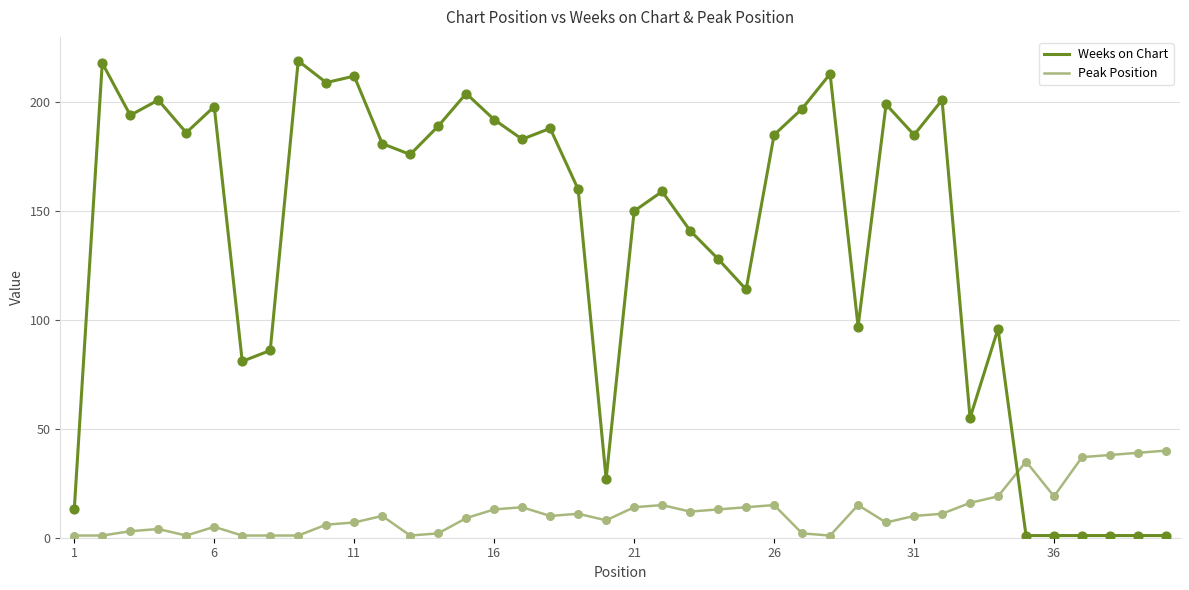

Which series has the largest range (max minus min)?

Weeks on Chart